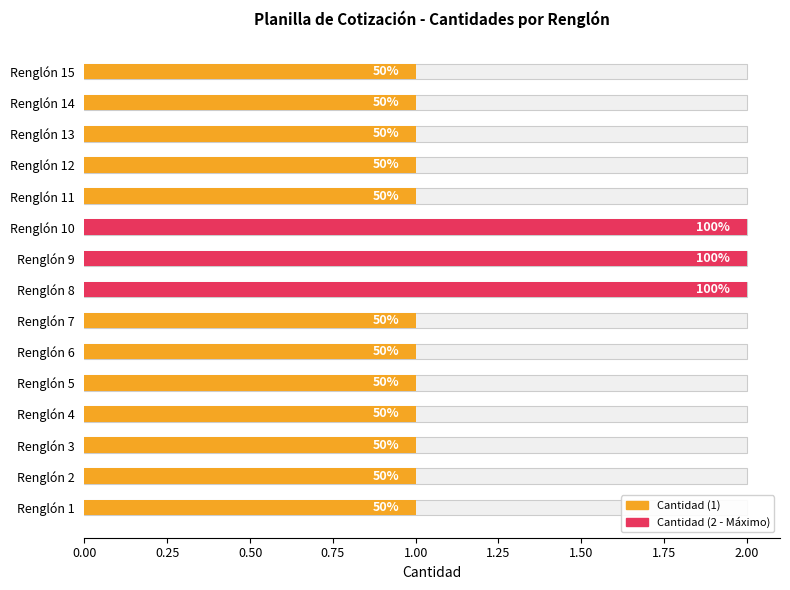

What is the value of the 1st bar from the left?

1